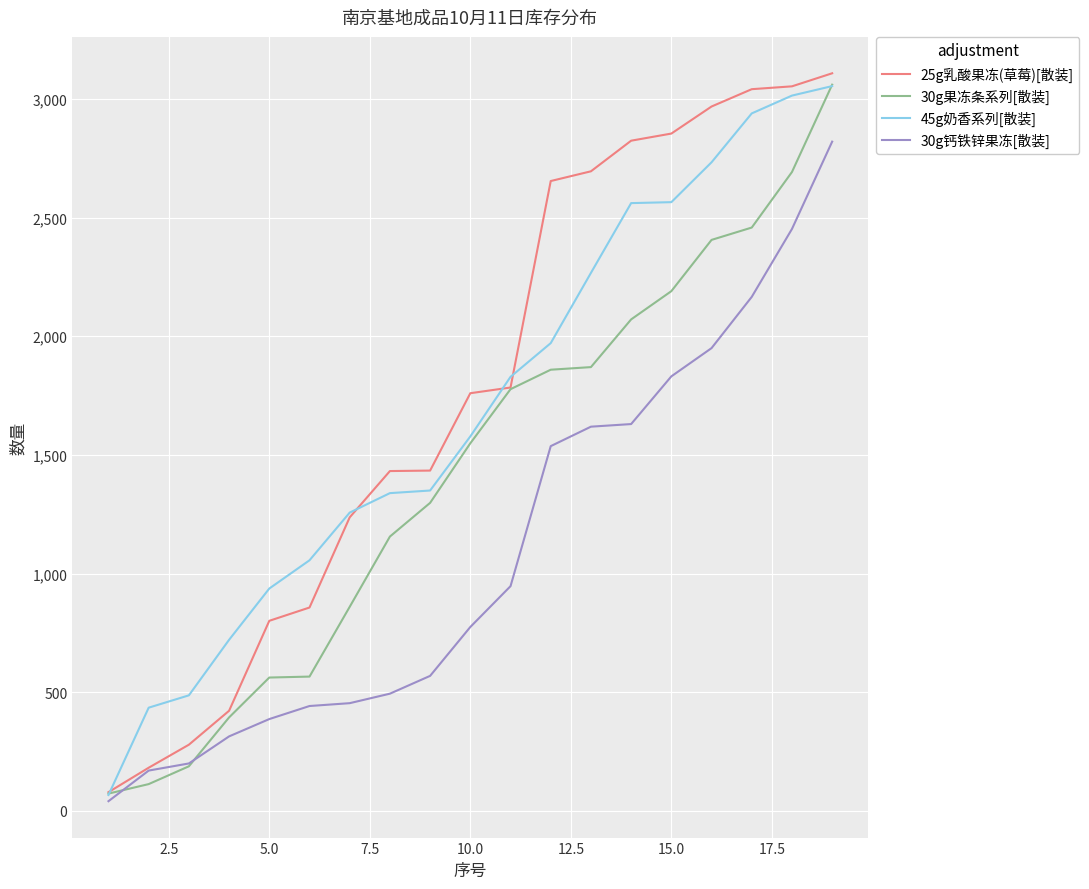

The value of 45g奶香系列[散装] at 15.0 is 2565. True or false?

True